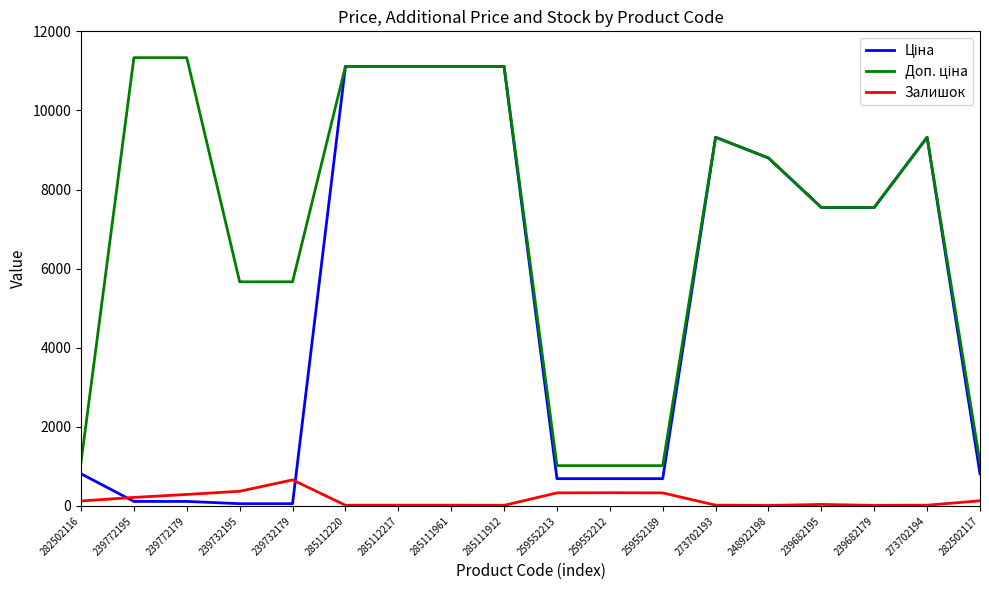

How many lines are shown in the chart?

3